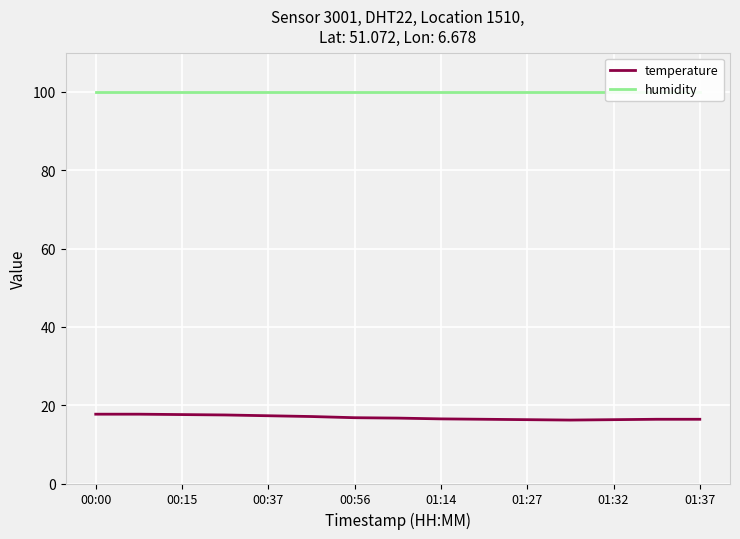

Is it true that temperature equals 16.4 at 01:37?

True